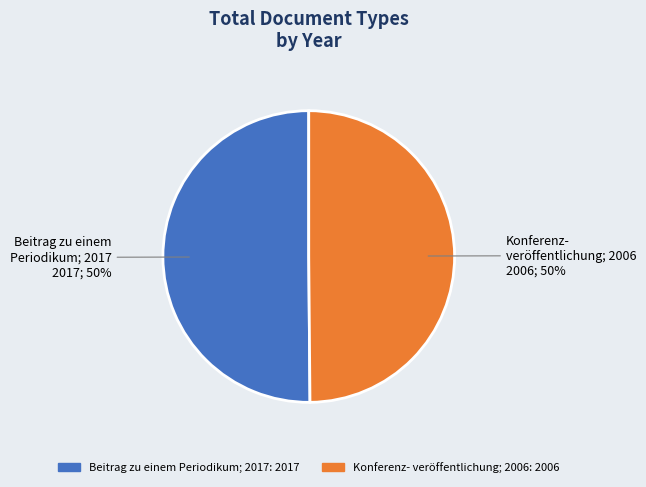

To the nearest percent, what is the average slice percentage?

50%